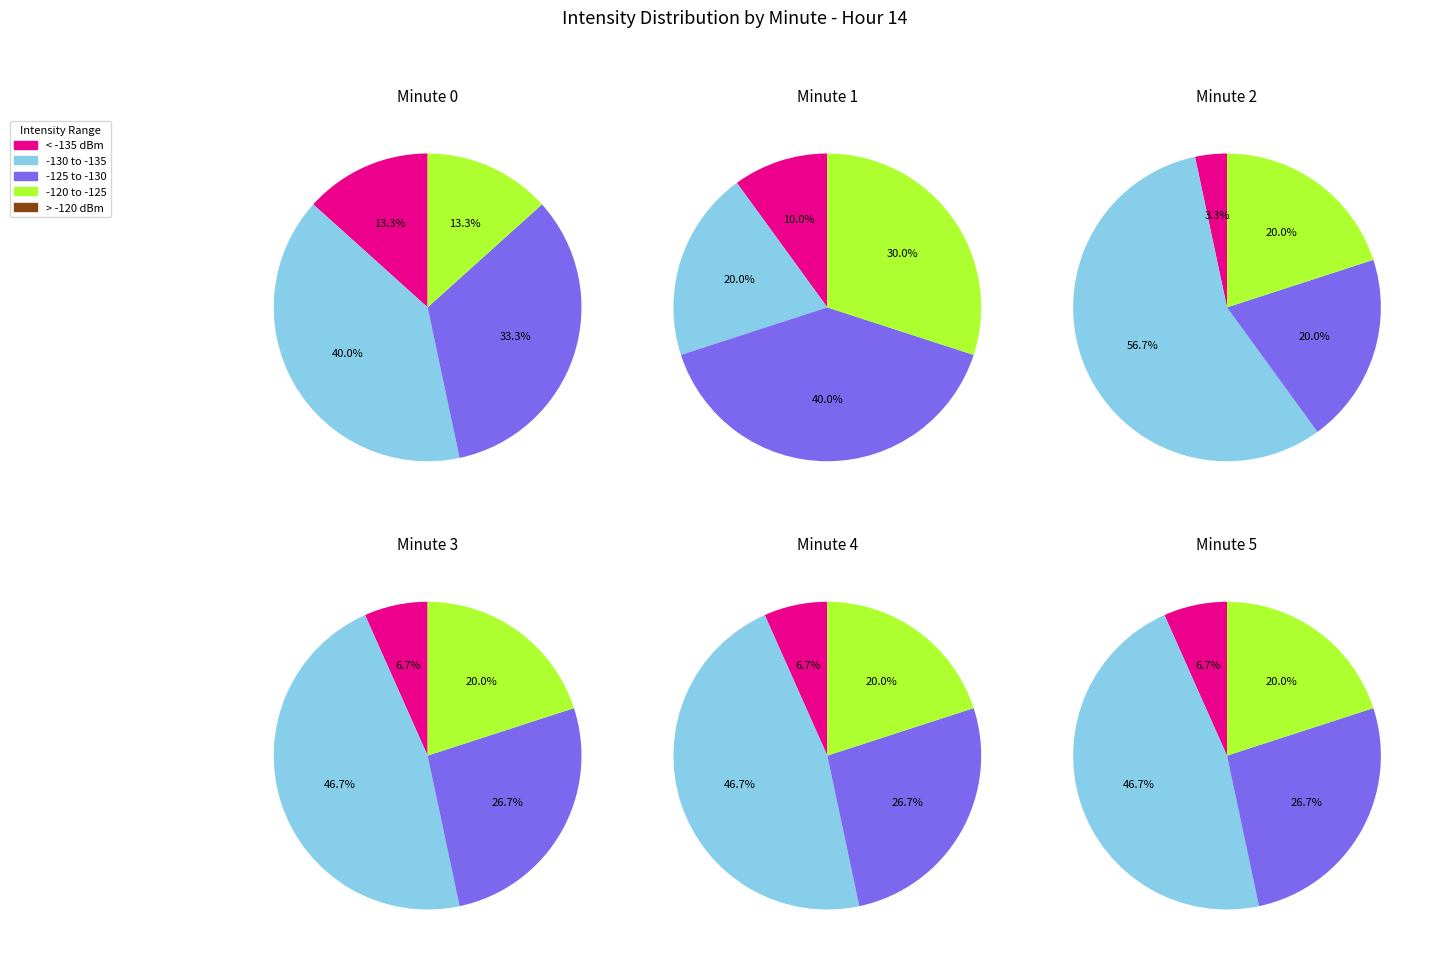

To the nearest percent, what portion does 2 represent?

48%